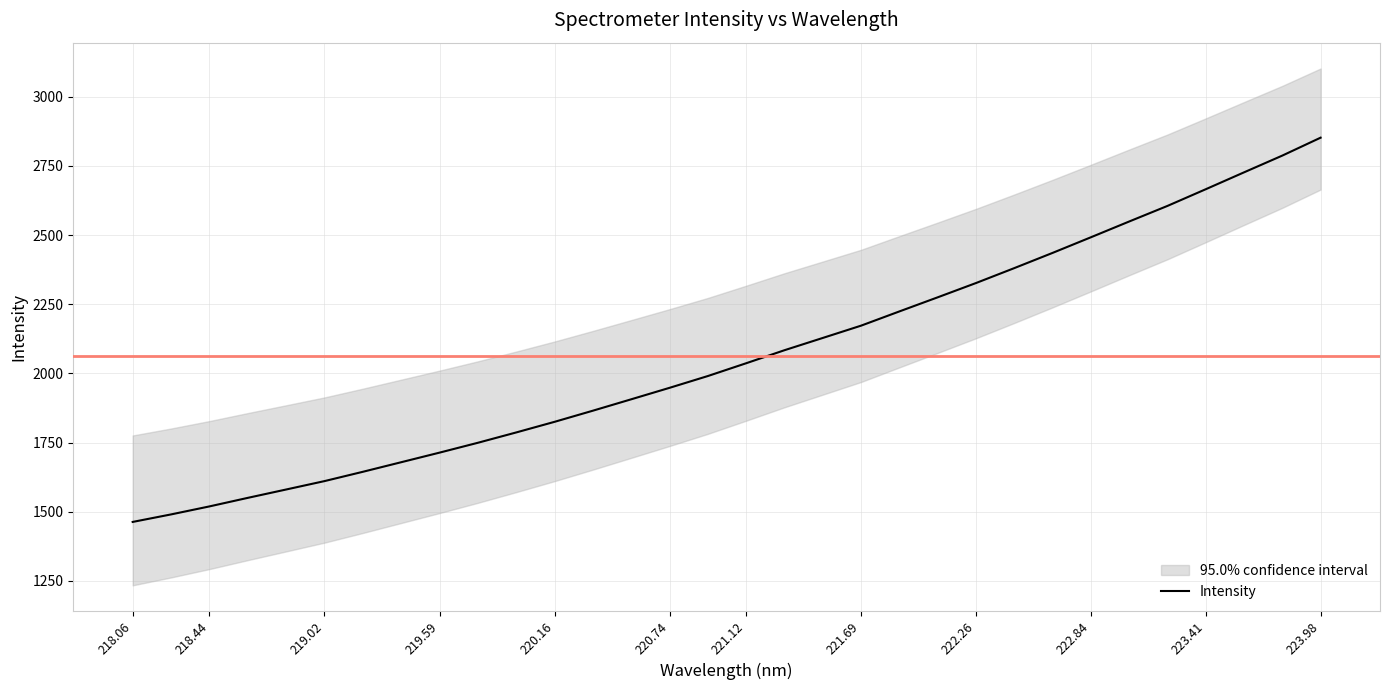

What is the maximum value shown in the chart?

2851.9